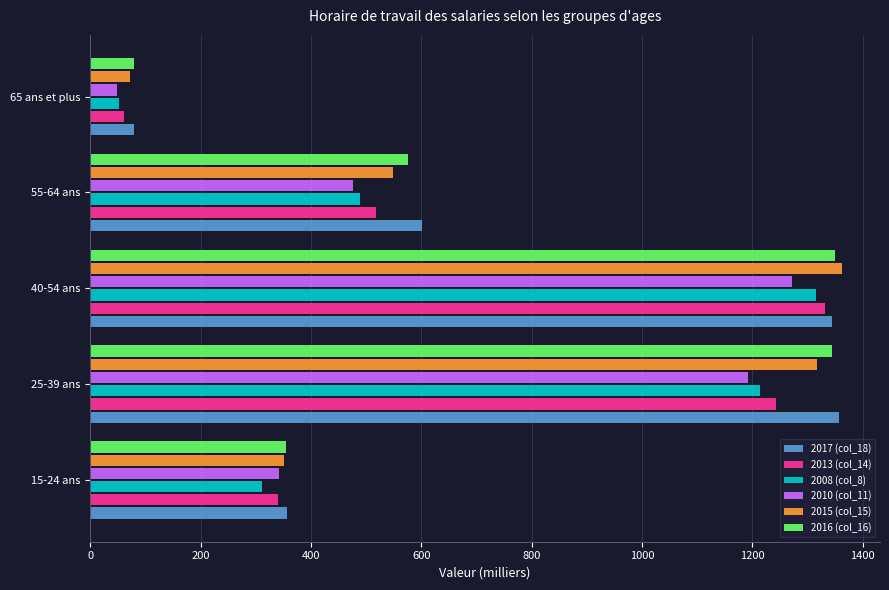

Between 55-64 ans and 65 ans et plus, which series saw the biggest shift?

2017 (col_18)